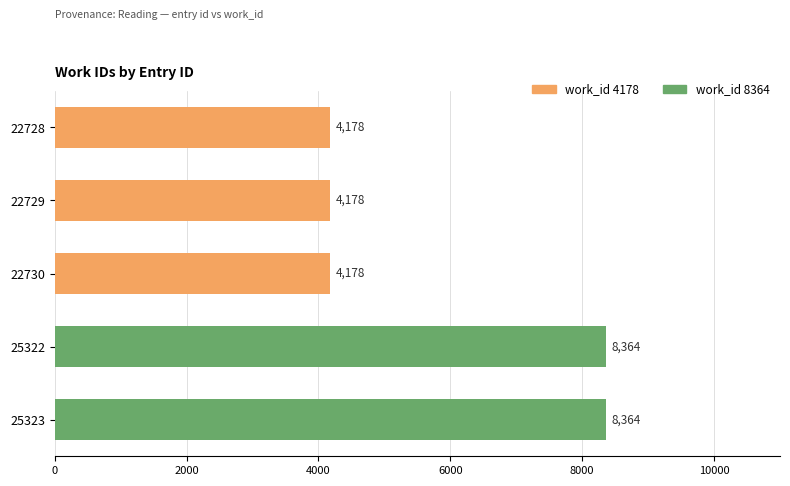

Is it true that the value at 22729 is 2877?

False